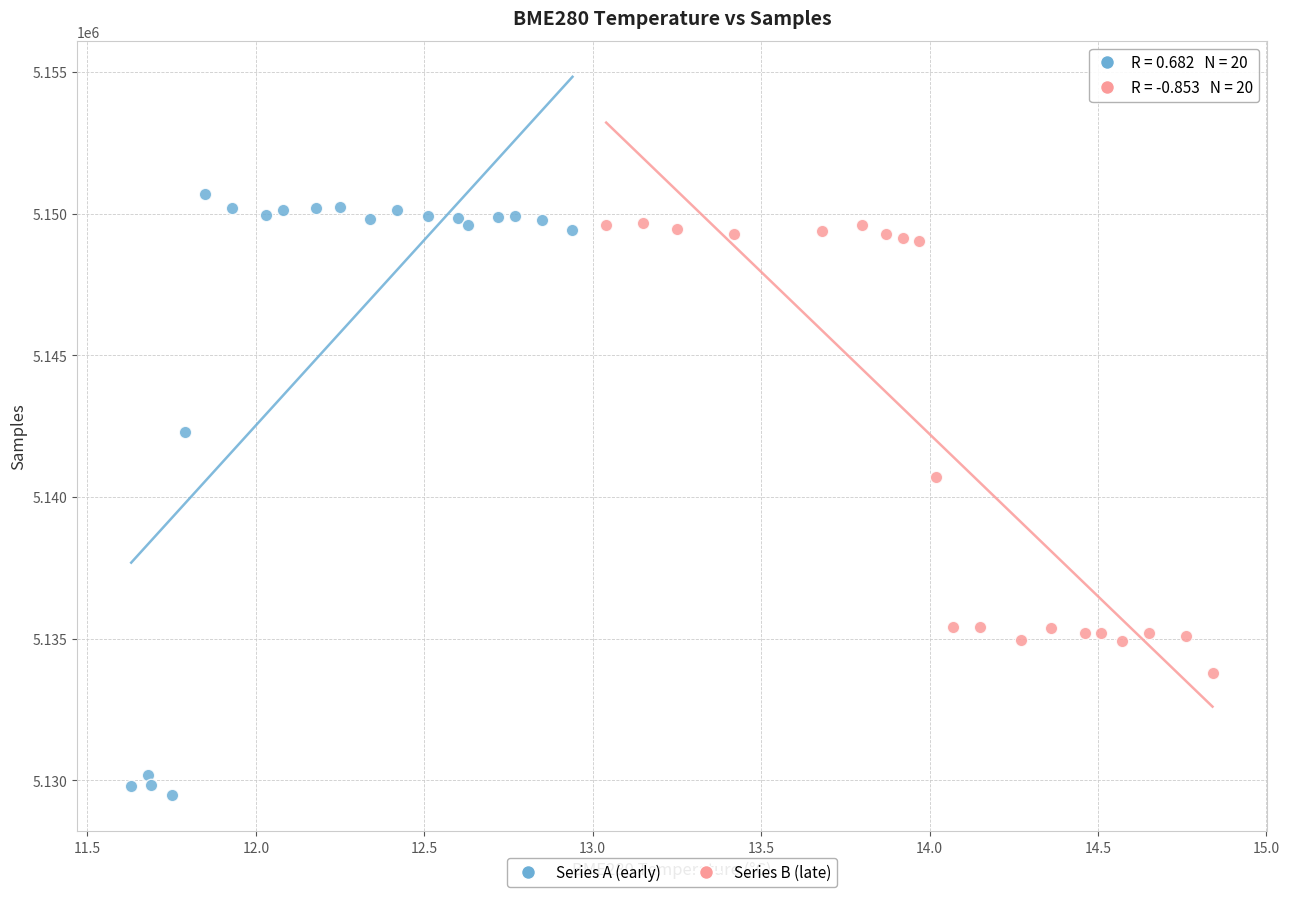

Which series has the widest spread of Y values?

Series A (early)